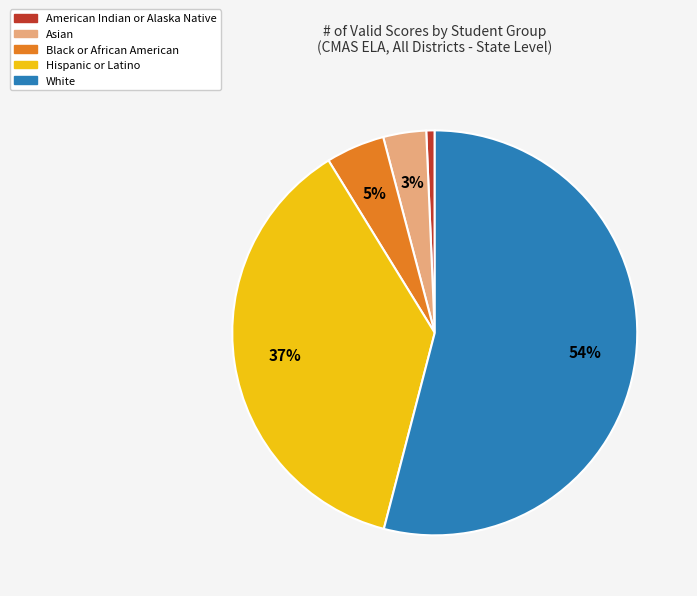

Rank the categories by value from highest to lowest.

White, Hispanic or Latino, Black or African American, Asian, American Indian or Alaska Native